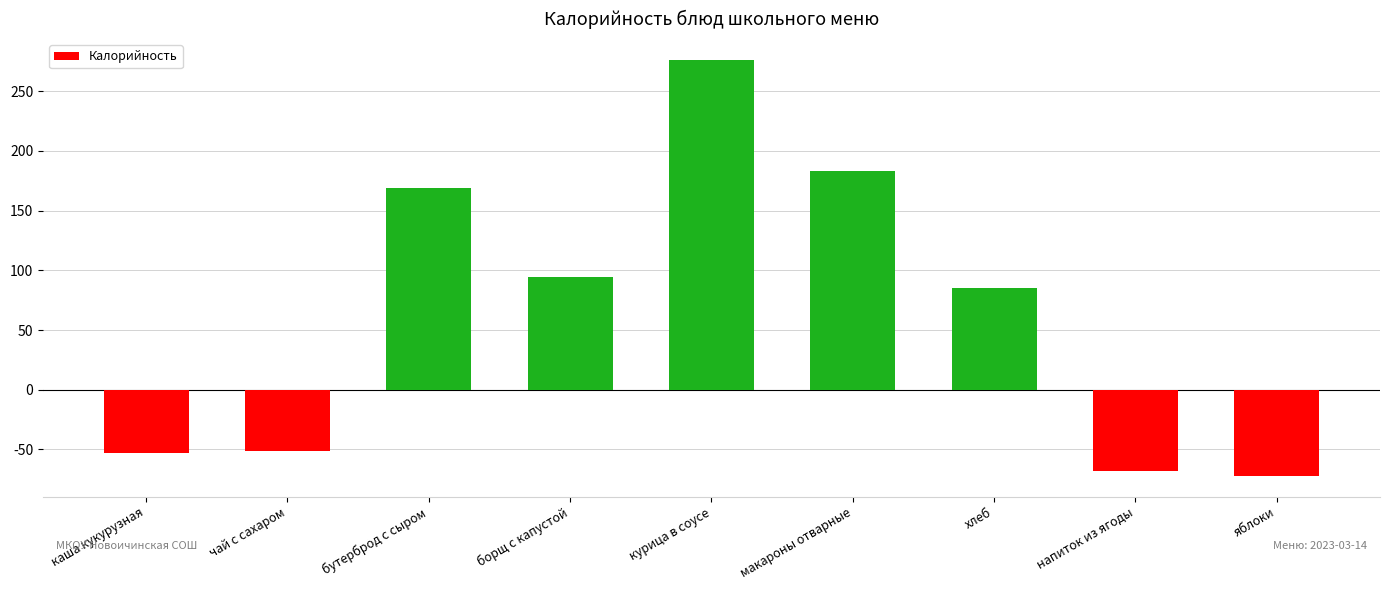

What is the sum of the values at макароны отварные and яблоки?

111